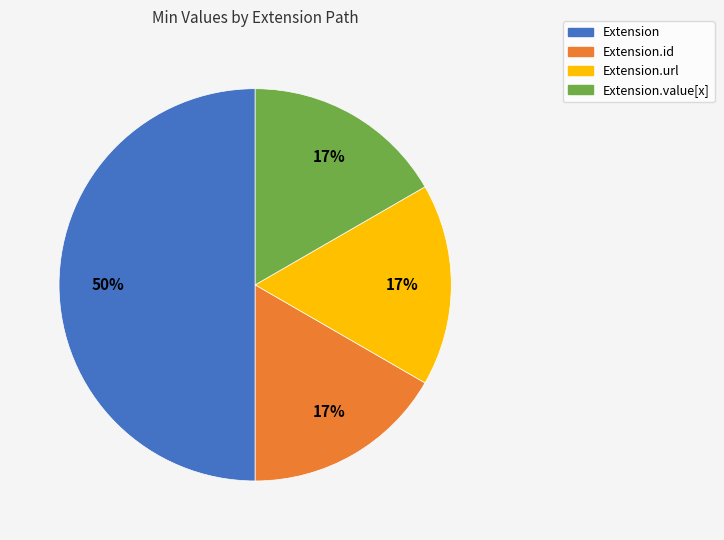

To the nearest percent, what is the difference between the largest and smallest slice percentages?

33%